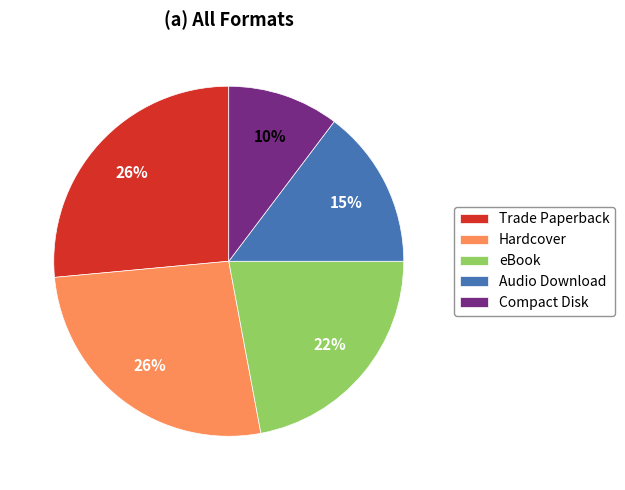

Is there a majority slice in this chart?

No